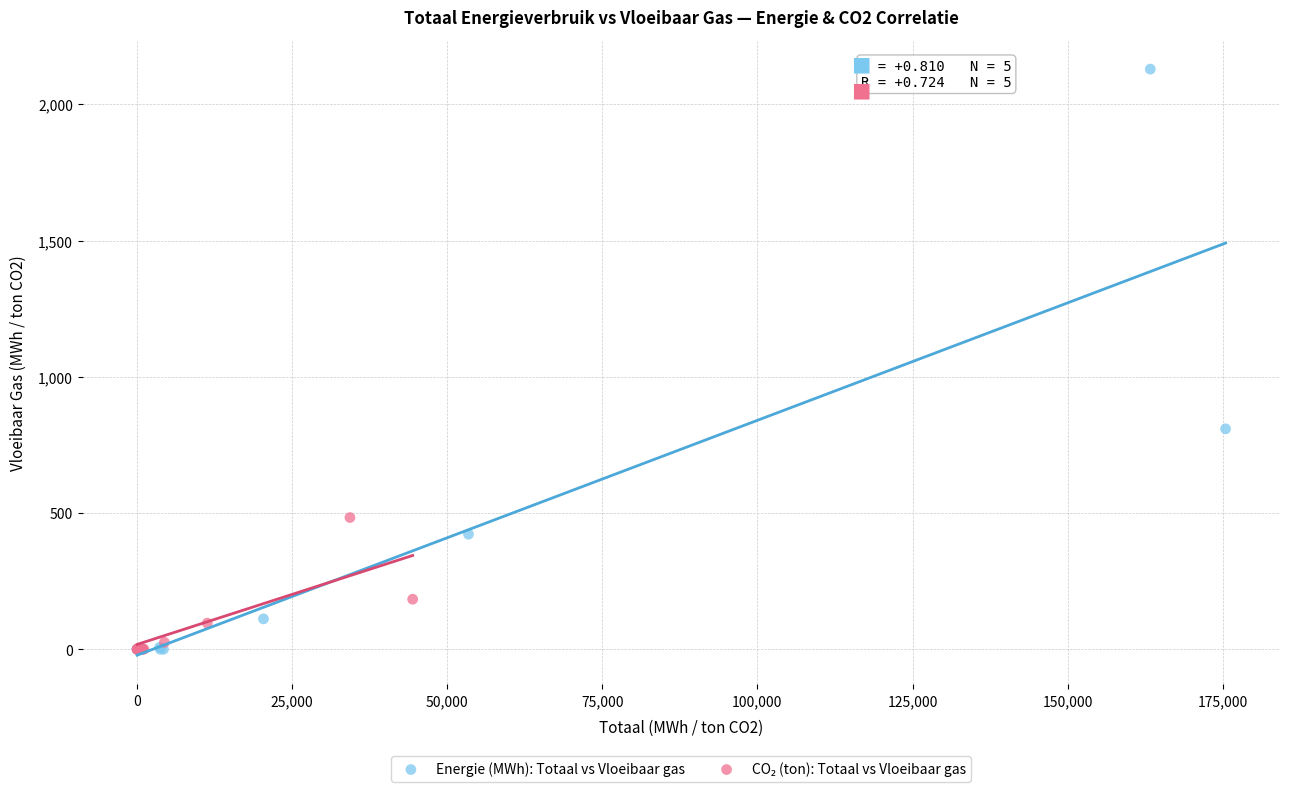

Which series reaches the maximum Y coordinate?

Energie (MWh): Totaal vs Vloeibaar gas